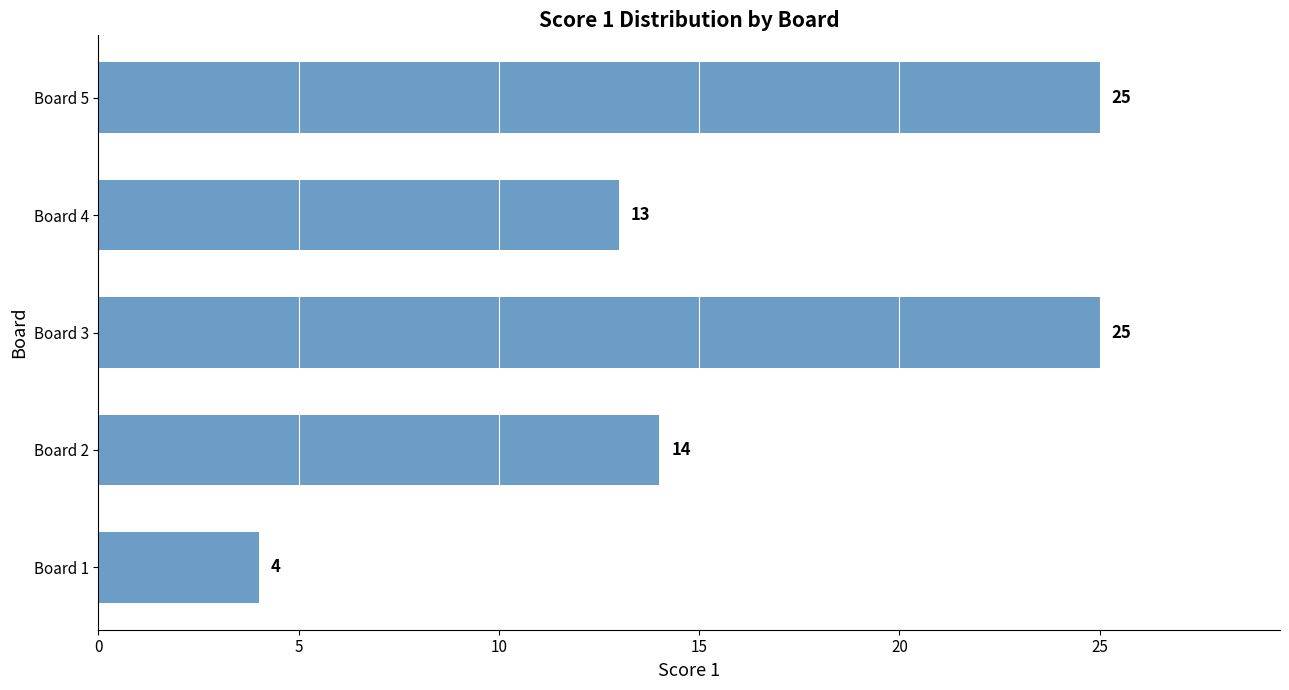

Does the chart contain any negative values?

No